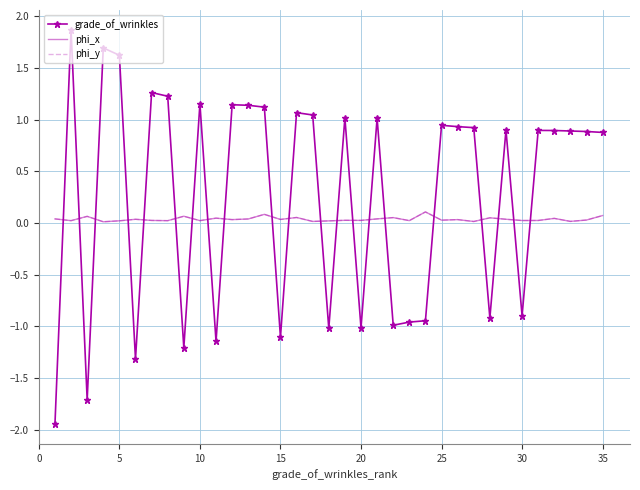

How many interior local peaks does the phi_y series have?

12